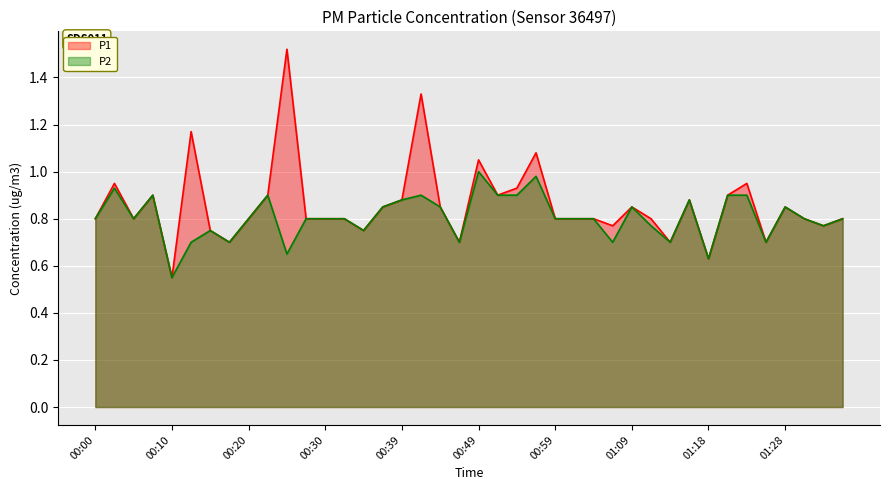

Reading left to right, transcribe all the data shown in this chart.

P1: 0.8	0.9	0.8	0.9	0.6	1.2	0.8	0.7	0.8	0.9	1.5	0.8	0.8	0.8	0.8	0.8	0.9	1.3	0.8	0.7	1.1	0.9	0.9	1.1	0.8	0.8	0.8	0.8	0.8	0.8	0.7	0.9	0.6	0.9	0.9	0.7	0.8	0.8	0.8	0.8
P2: 0.8	0.9	0.8	0.9	0.6	0.7	0.8	0.7	0.8	0.9	0.7	0.8	0.8	0.8	0.8	0.8	0.9	0.9	0.8	0.7	1.0	0.9	0.9	1.0	0.8	0.8	0.8	0.7	0.8	0.8	0.7	0.9	0.6	0.9	0.9	0.7	0.8	0.8	0.8	0.8